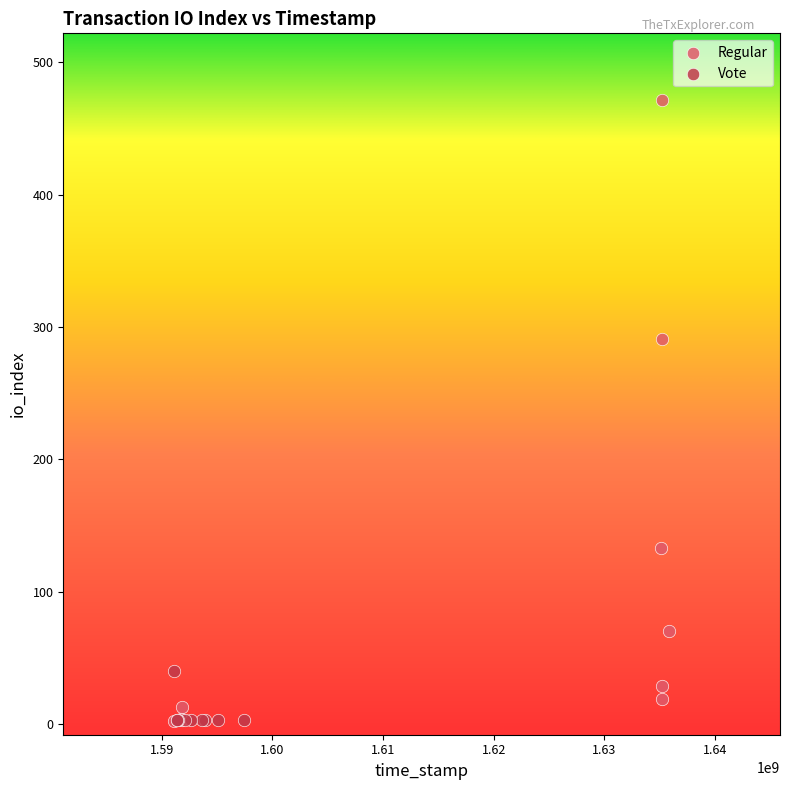

Which series has the largest Y range (max minus min)?

Regular